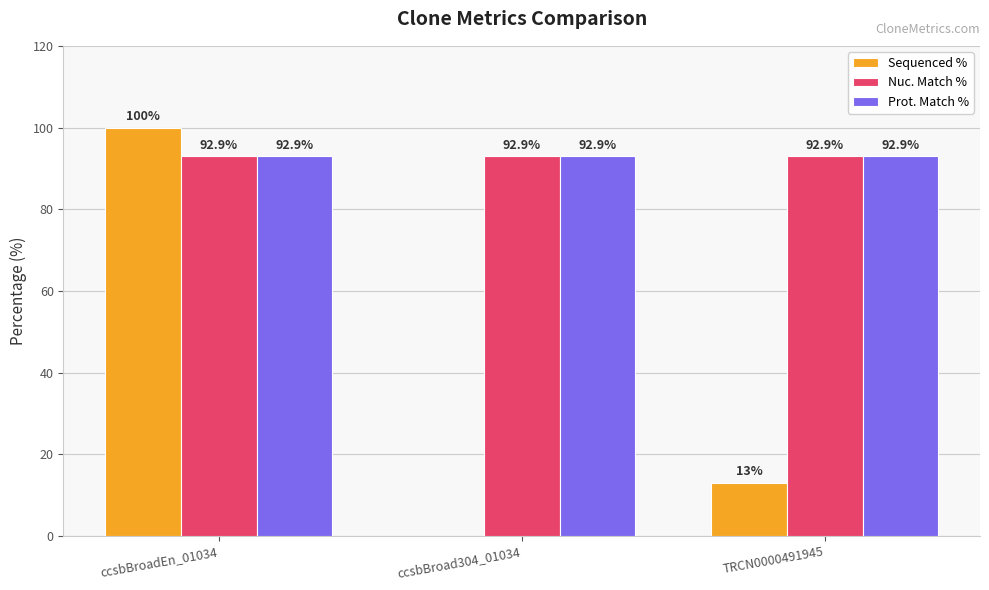

What is the greatest value displayed?

100.0